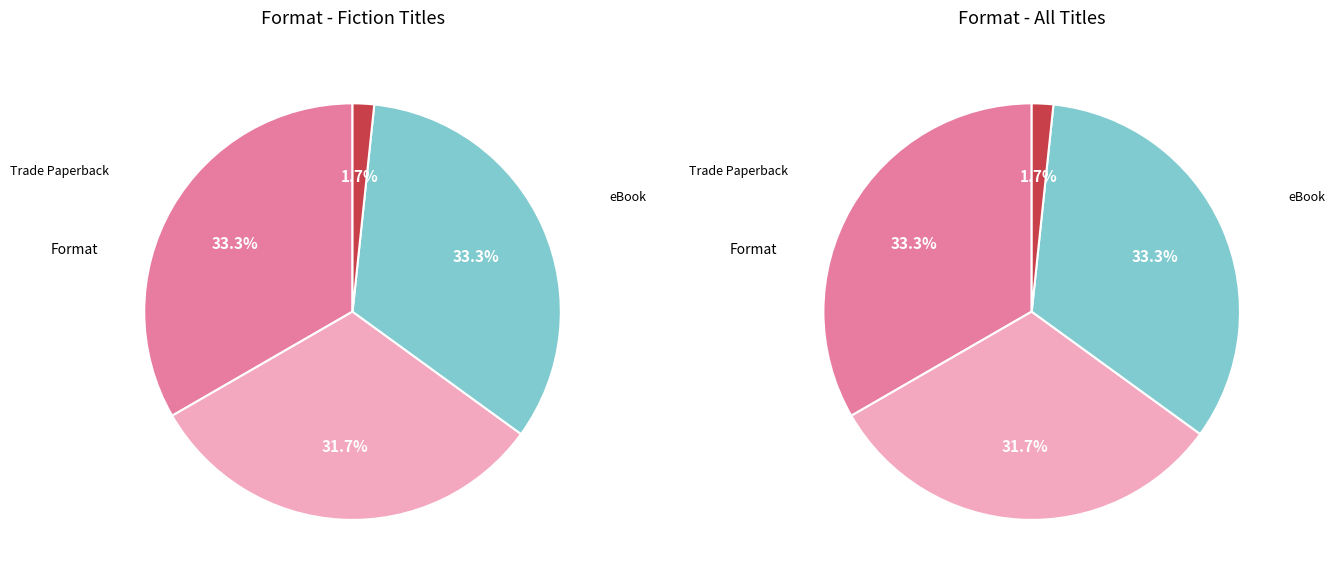

Count the number of slices in the pie.

4